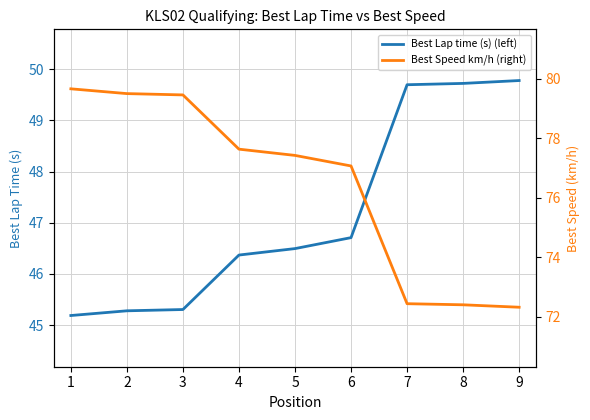

What is the average value of the Best Lap time (s) (left) series?

47.2